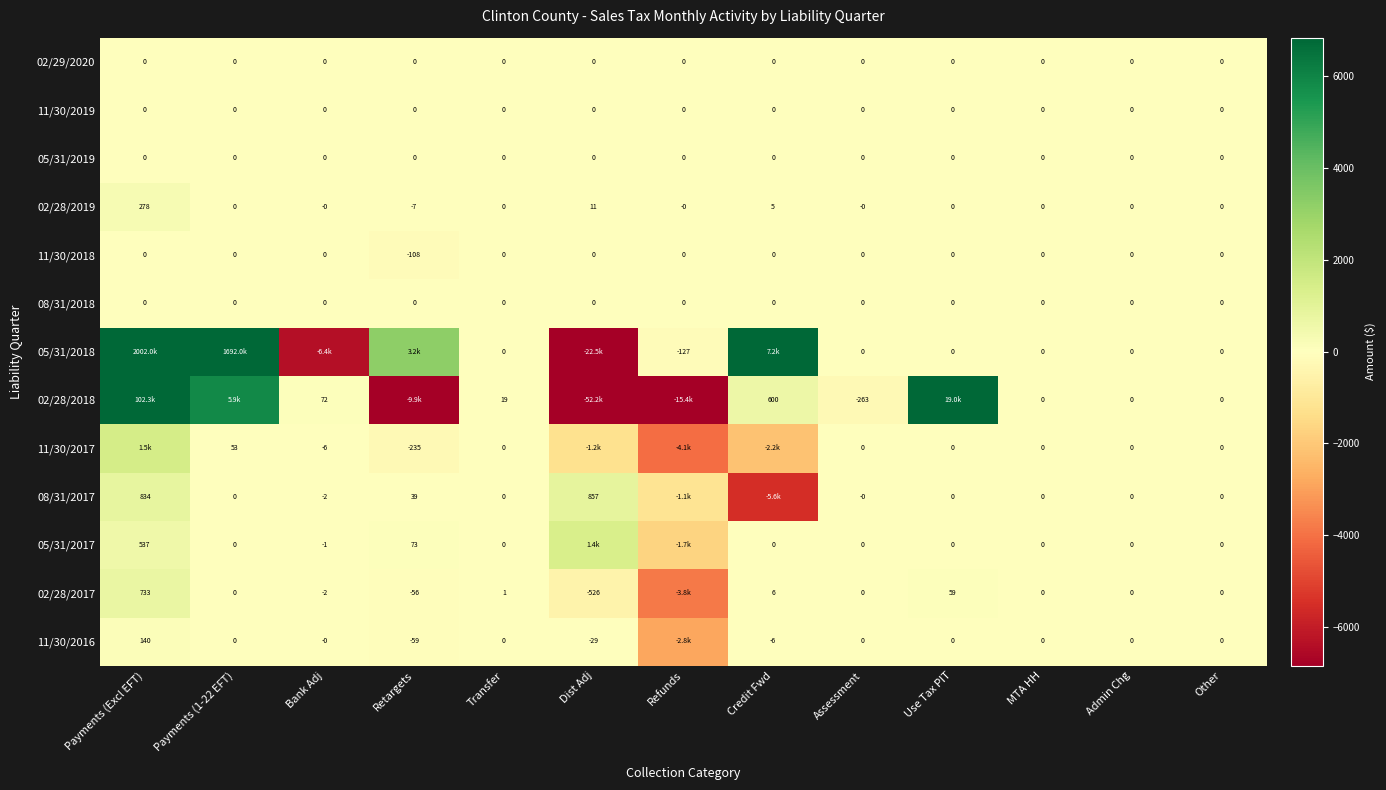

Between Other and Credit Fwd, which is larger?

Other